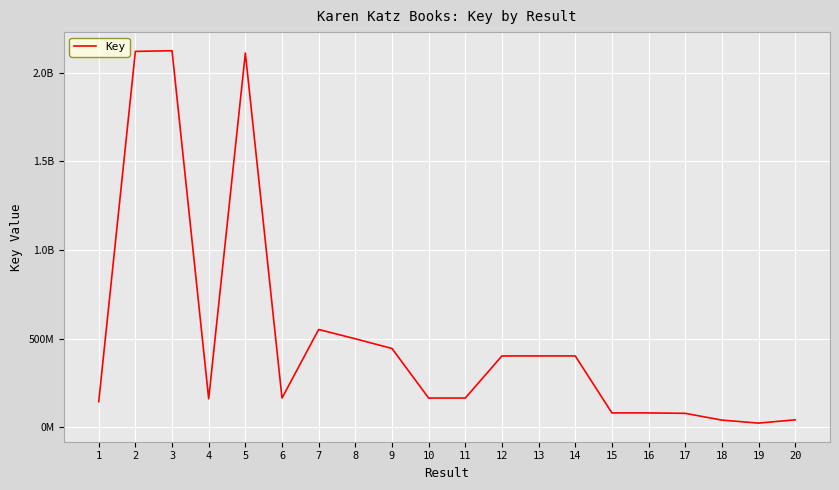

Which category has the lowest value across all series?

19